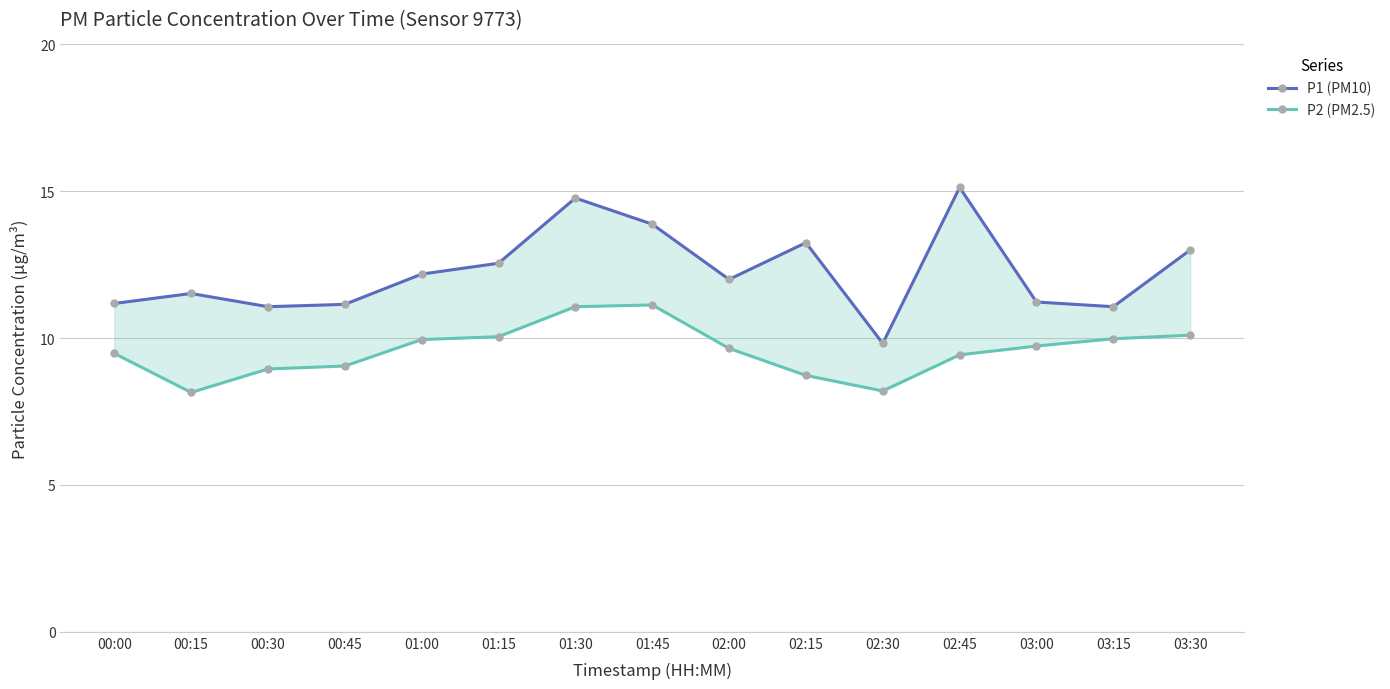

What is the spread (max minus min) of values at 02:30?

1.6